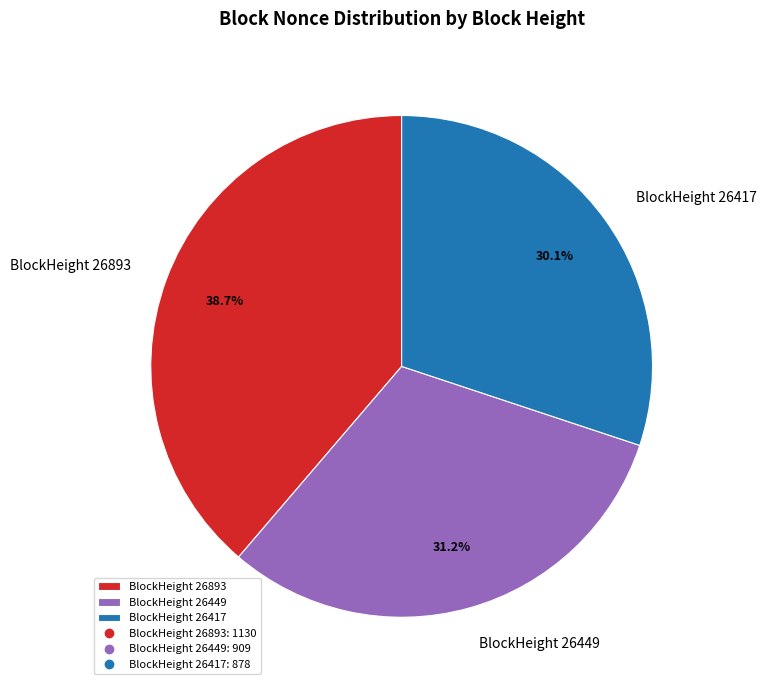

Rank the categories by value from highest to lowest.

BlockHeight 26893, BlockHeight 26449, BlockHeight 26417